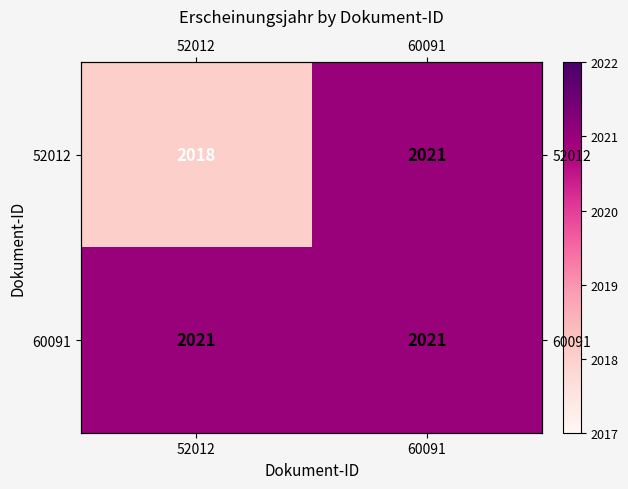

True or false: 52012 has a value of 3037 at 52012.

False